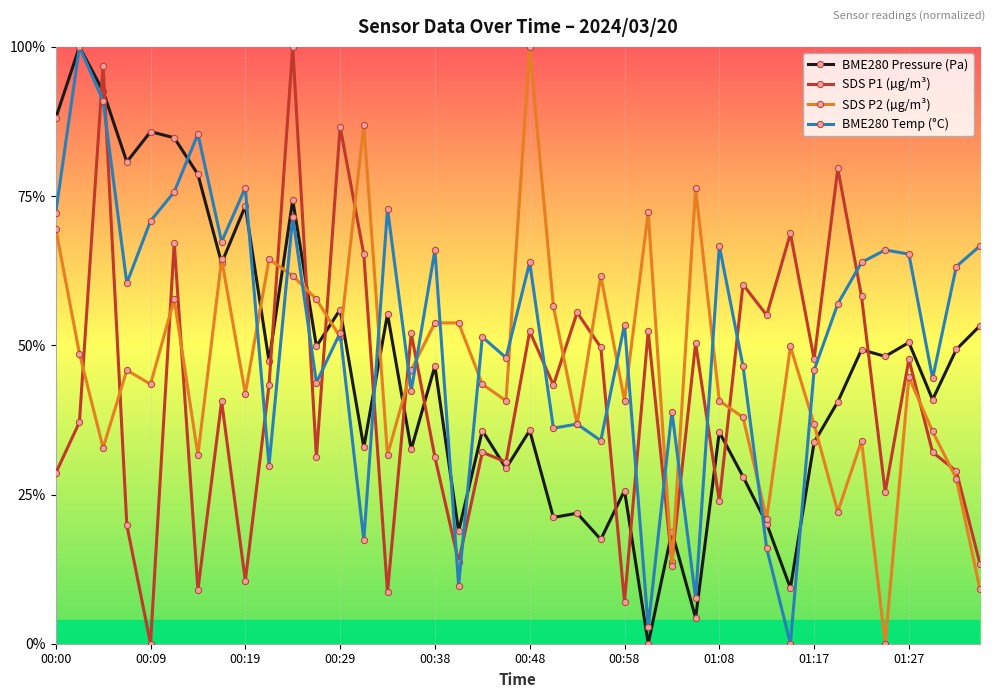

Which series has the largest total across all categories?

BME280 Temp (°C)